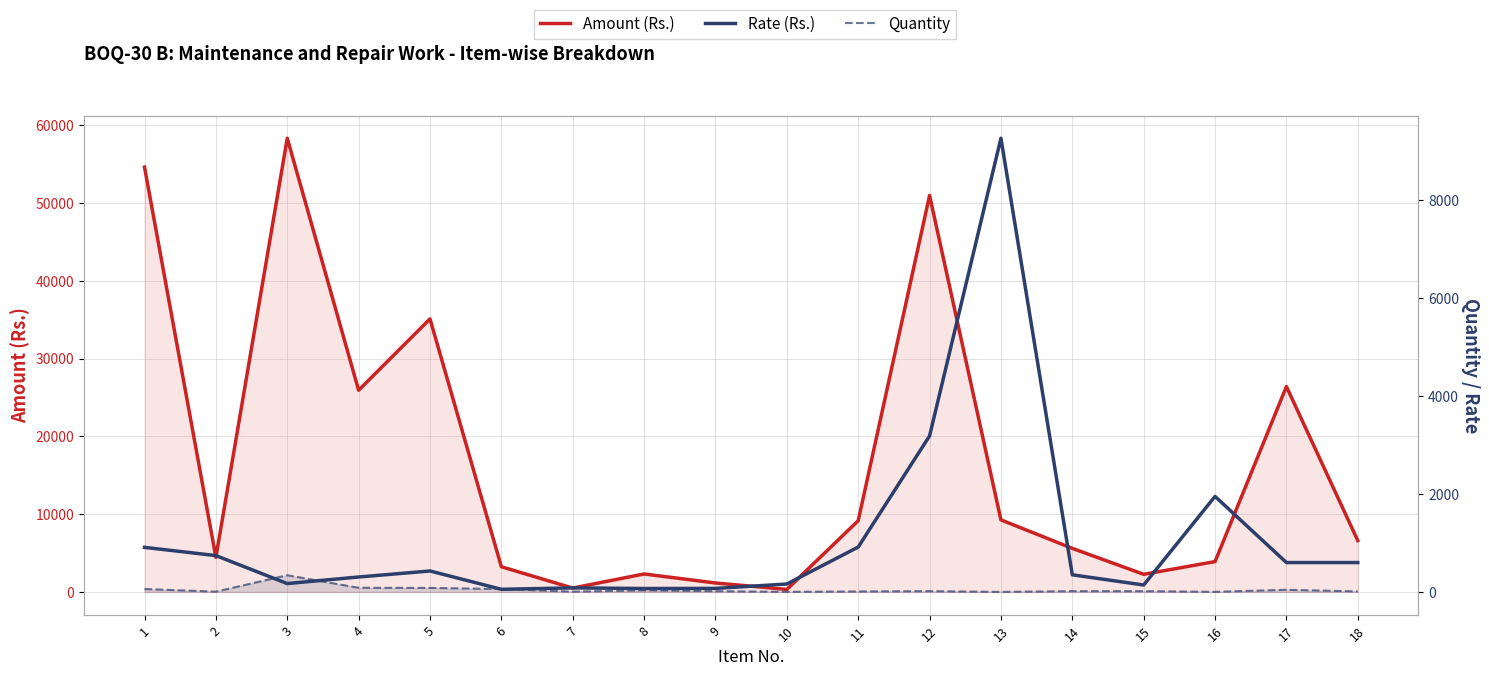

How many interior local peaks does the Quantity series have?

4